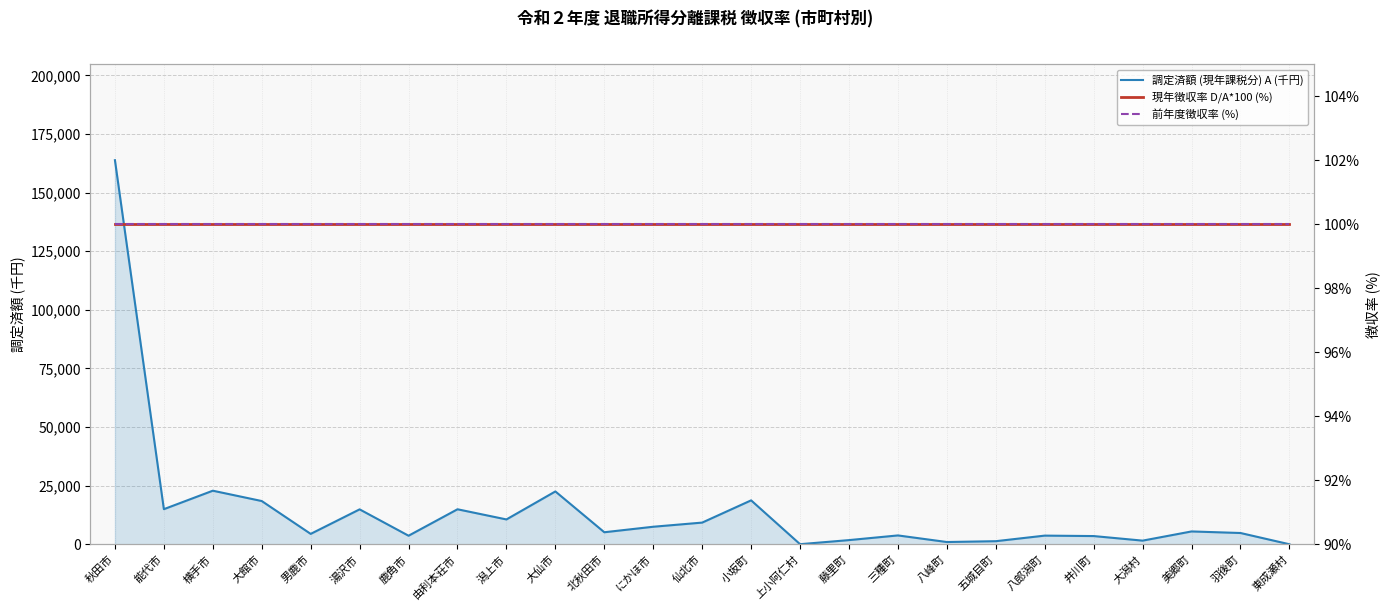

Reading right to left, transcribe all the data shown in this chart.

調定済額 (現年課税分) A (千円): 38	4838	5505	1584	3533	3723	1345	989	3804	1808	67	18761	9277	7507	5158	22564	10624	14960	3679	14922	4461	18471	22879	15002	163844
現年徴収率 D/A*100 (%): 100	100	100	100	100	100	100	100	100	100	100	100	100	100	100	100	100	100	100	100	100	100	100	100	100
前年度徴収率 (%): 100	100	100	100	100	100	100	100	100	100	100	100	100	100	100	100	100	100	100	100	100	100	100	100	100